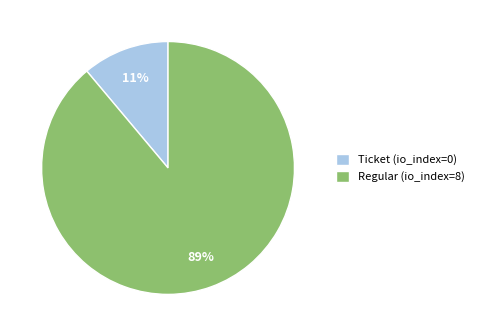

Between Regular (io_index=8) and Ticket (io_index=0), which is larger?

Regular (io_index=8)